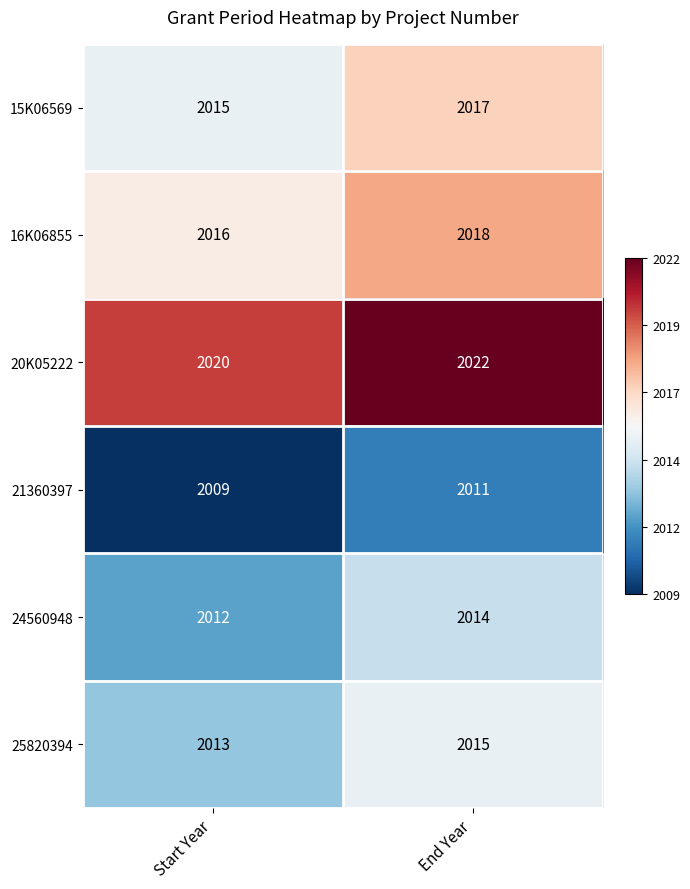

At which label is 21360397 closest to 2010?

Start Year